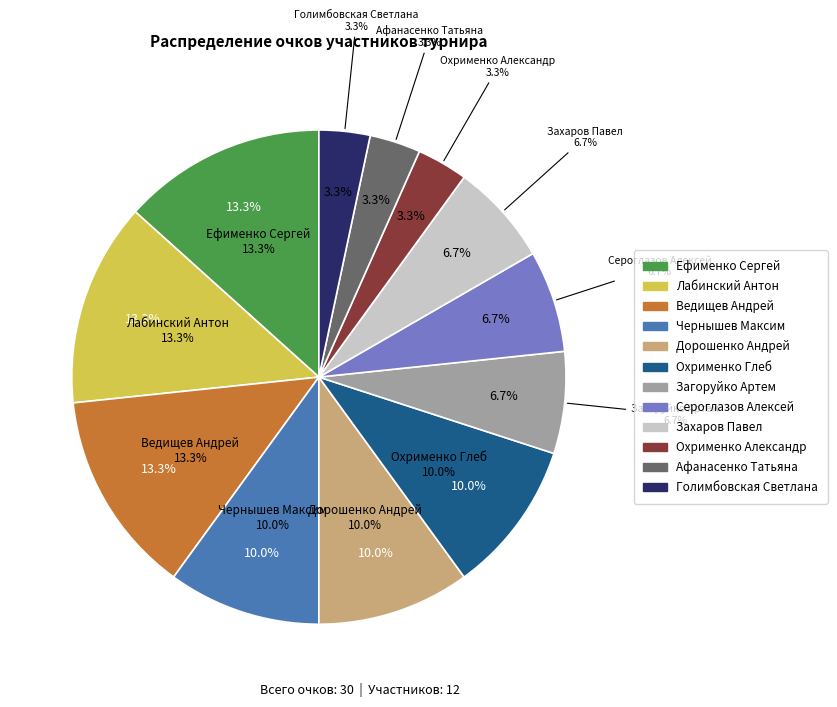

Does any single category account for the majority?

No